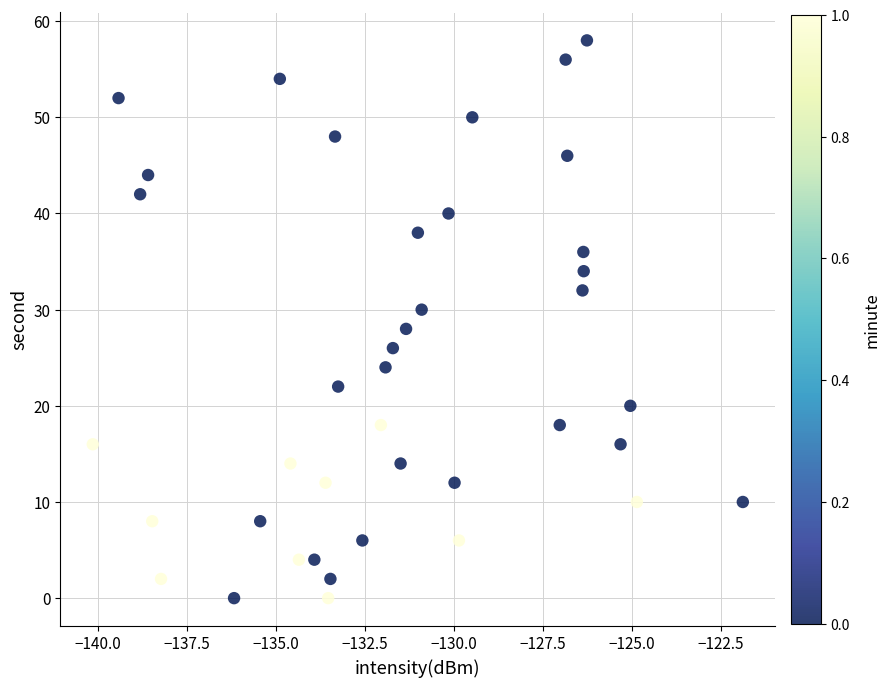

What is the range of Y values (max minus min)?

58